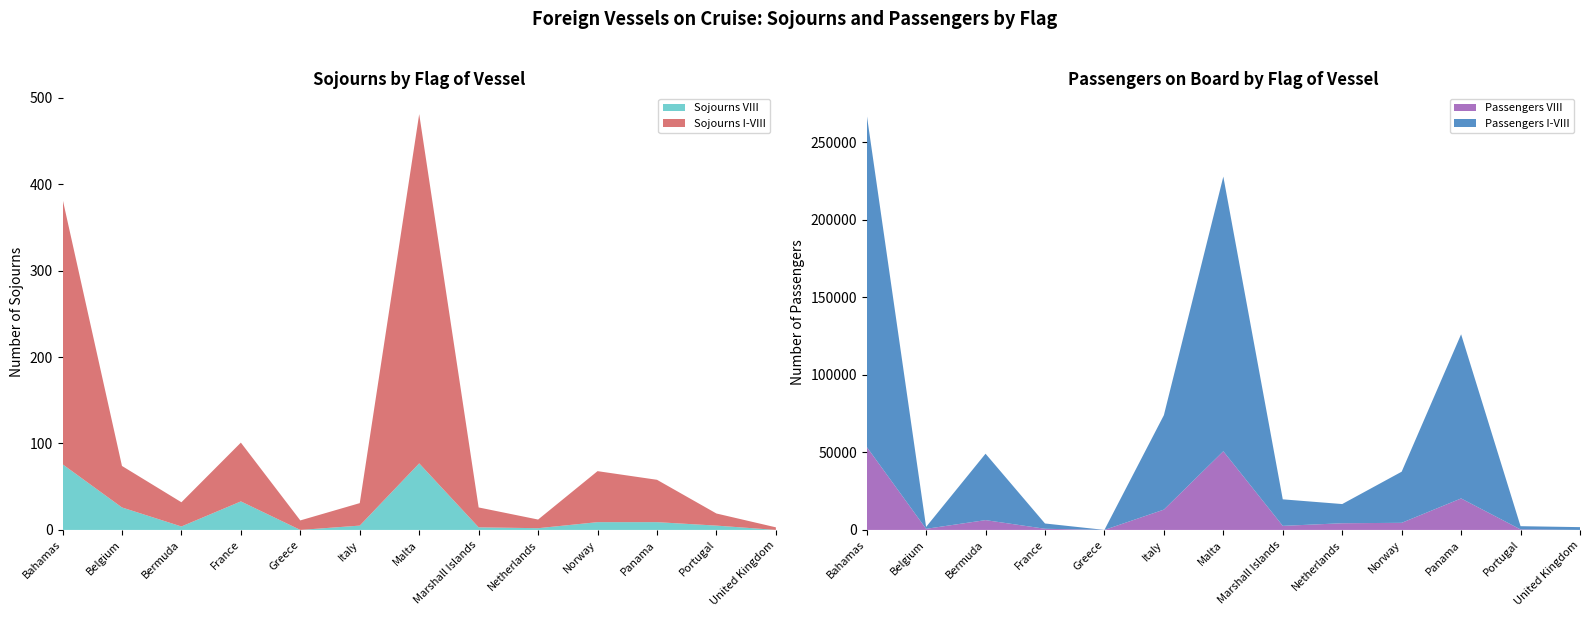

Reading left to right, extract all data points from this chart.

Sojourns VIII: Bahamas=76	Belgium=26	Bermuda=4	France=33	Greece=0	Italy=5	Malta=77	Marshall Islands=3	Netherlands=2	Norway=9	Panama=9	Portugal=5	United Kingdom=0
Sojourns I-VIII: Bahamas=307	Belgium=48	Bermuda=28	France=68	Greece=11	Italy=26	Malta=404	Marshall Islands=23	Netherlands=10	Norway=59	Panama=49	Portugal=14	United Kingdom=3
Passengers VIII: Bahamas=53602	Belgium=706	Bermuda=6328	France=746	Greece=0	Italy=13098	Malta=50747	Marshall Islands=2618	Netherlands=4314	Norway=4581	Panama=20308	Portugal=317	United Kingdom=0
Passengers I-VIII: Bahamas=214594	Belgium=1226	Bermuda=42836	France=3408	Greece=17	Italy=60916	Malta=177141	Marshall Islands=17114	Netherlands=12372	Norway=32974	Panama=105889	Portugal=2096	United Kingdom=1803